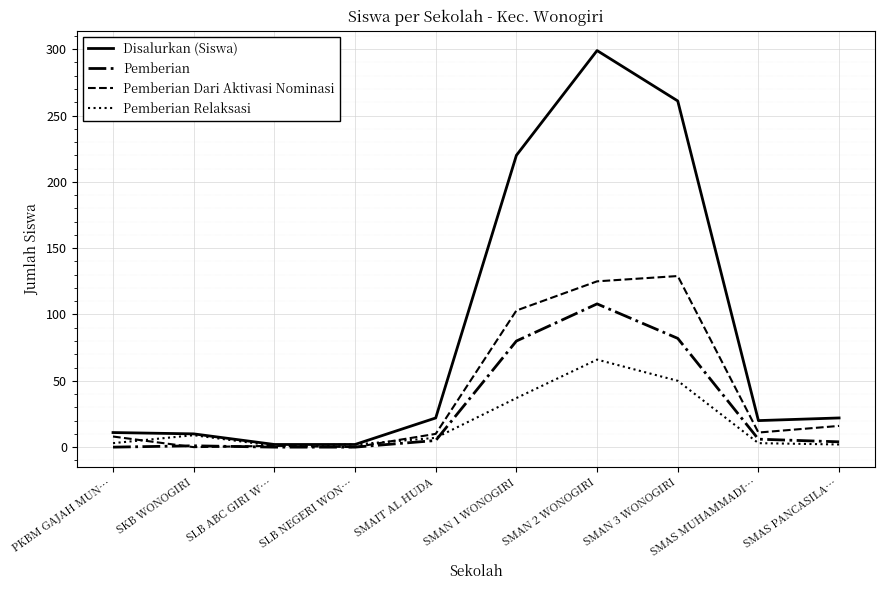

True or false: Pemberian Relaksasi and Pemberian Dari Aktivasi Nominasi intersect in this chart.

True